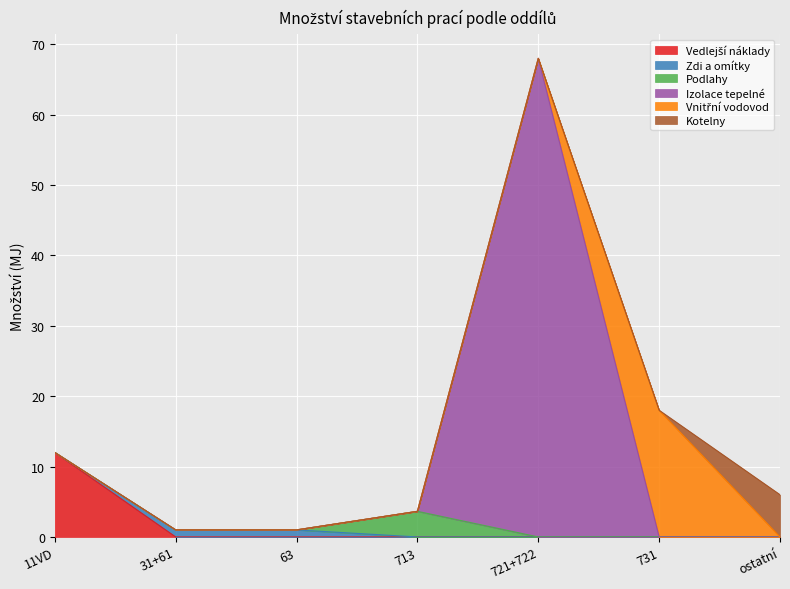

What is the average value of the Podlahy series?

0.5